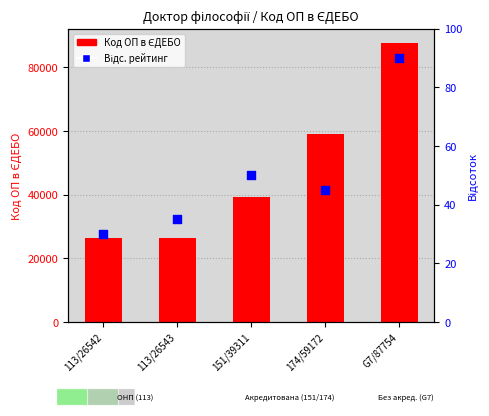

At how many categories does at least one series exceed 52807?

2